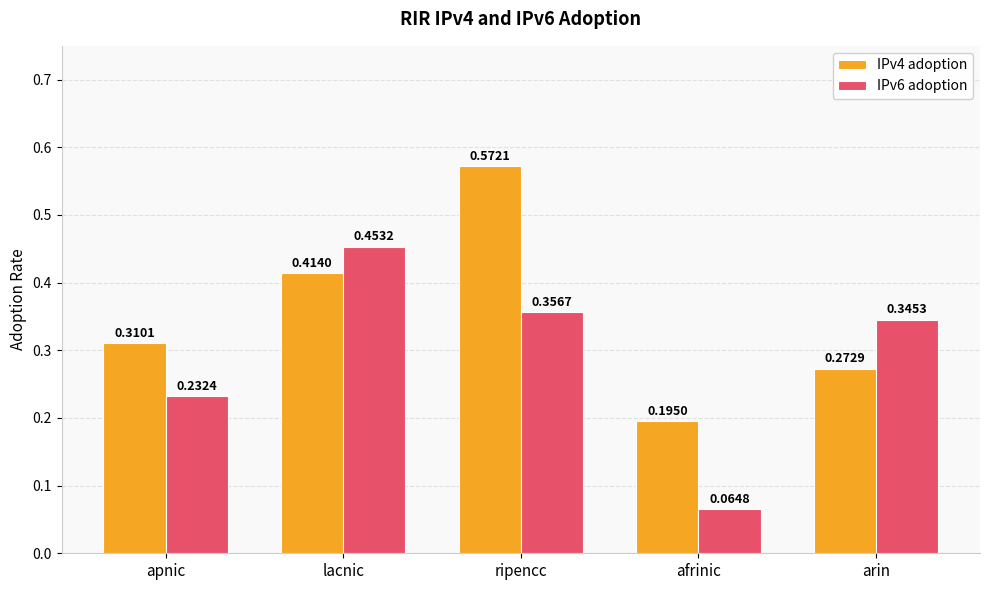

At which label does IPv4 adoption reach its peak?

ripencc